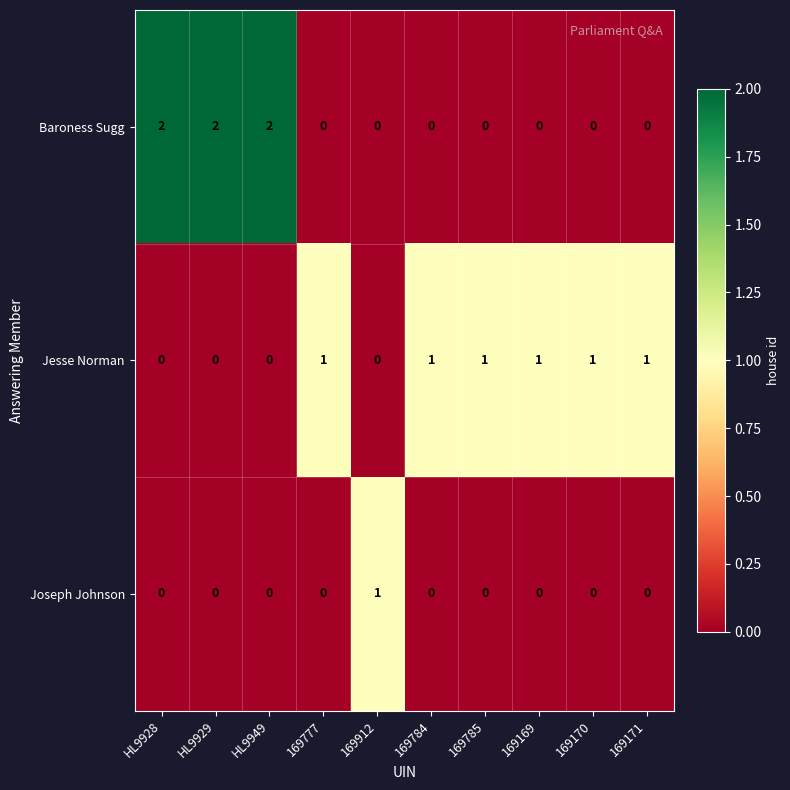

Reading right to left, list all the values displayed in this chart.

Baroness Sugg: 169171=0	169170=0	169169=0	169785=0	169784=0	169912=0	169777=0	HL9949=2	HL9929=2	HL9928=2
Jesse Norman: 169171=1	169170=1	169169=1	169785=1	169784=1	169912=0	169777=1	HL9949=0	HL9929=0	HL9928=0
Joseph Johnson: 169171=0	169170=0	169169=0	169785=0	169784=0	169912=1	169777=0	HL9949=0	HL9929=0	HL9928=0